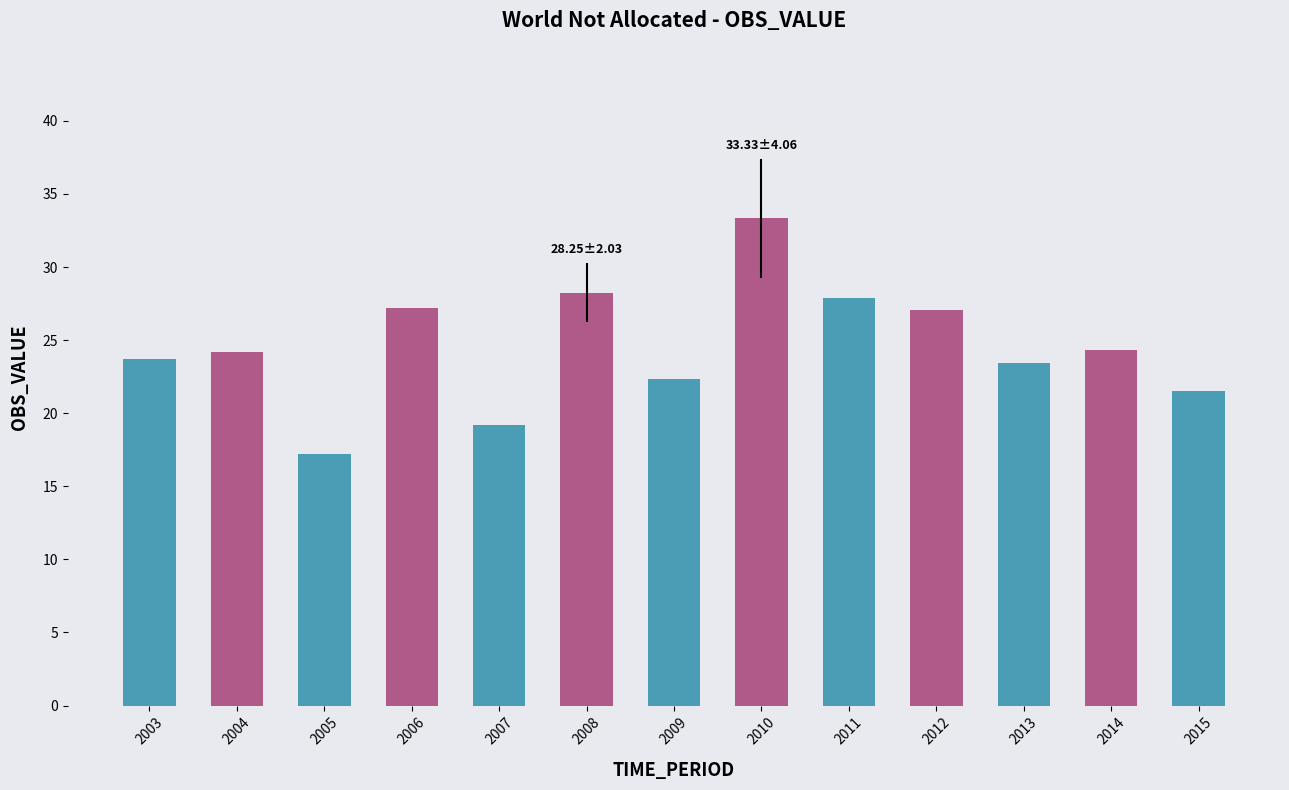

The chart shows a value of 38.6 at 2009. True or false?

False